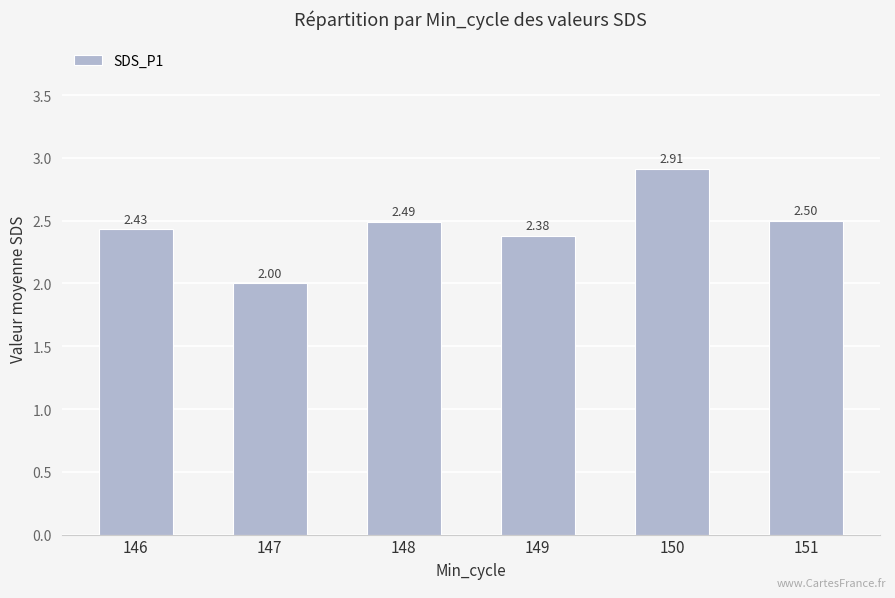

Which has a higher value, 151 or 146?

151